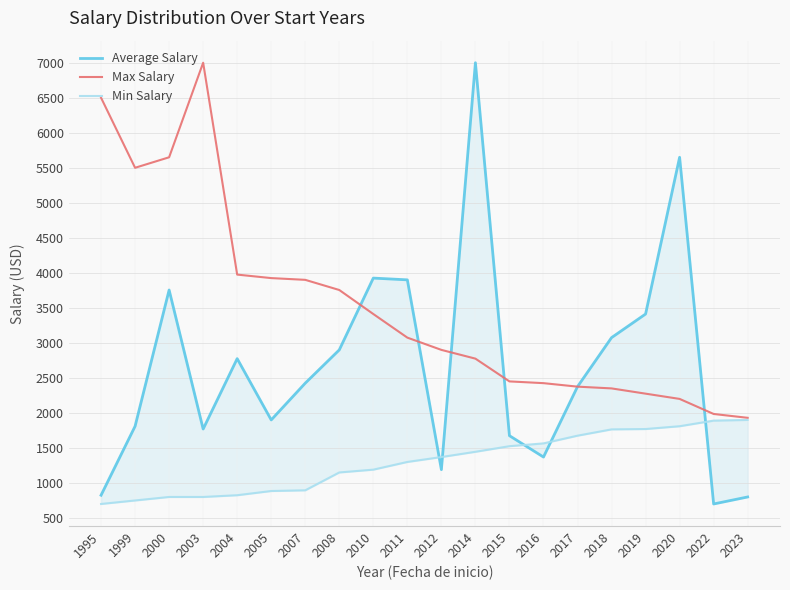

Is it true that Min Salary equals 1525 at 2015?

True